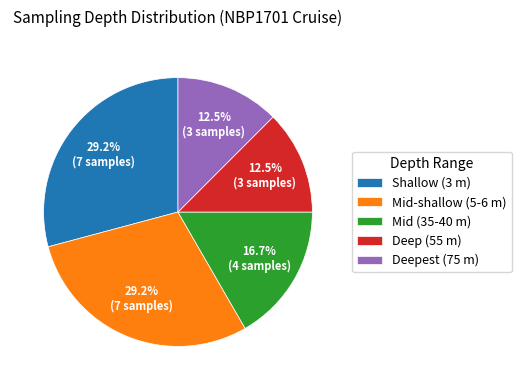

What is the ratio of the value at Deepest (75 m) to the value at Mid (35-40 m)?

0.7